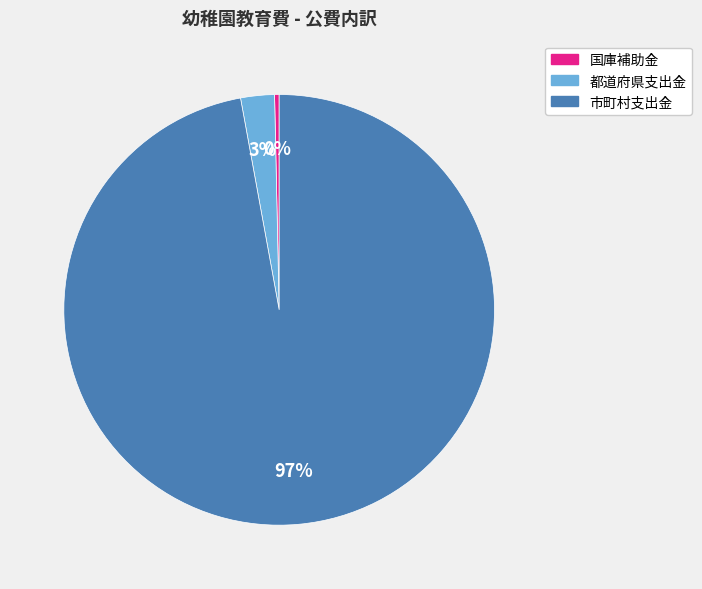

Between 都道府県支出金 and 国庫補助金, which is larger?

都道府県支出金